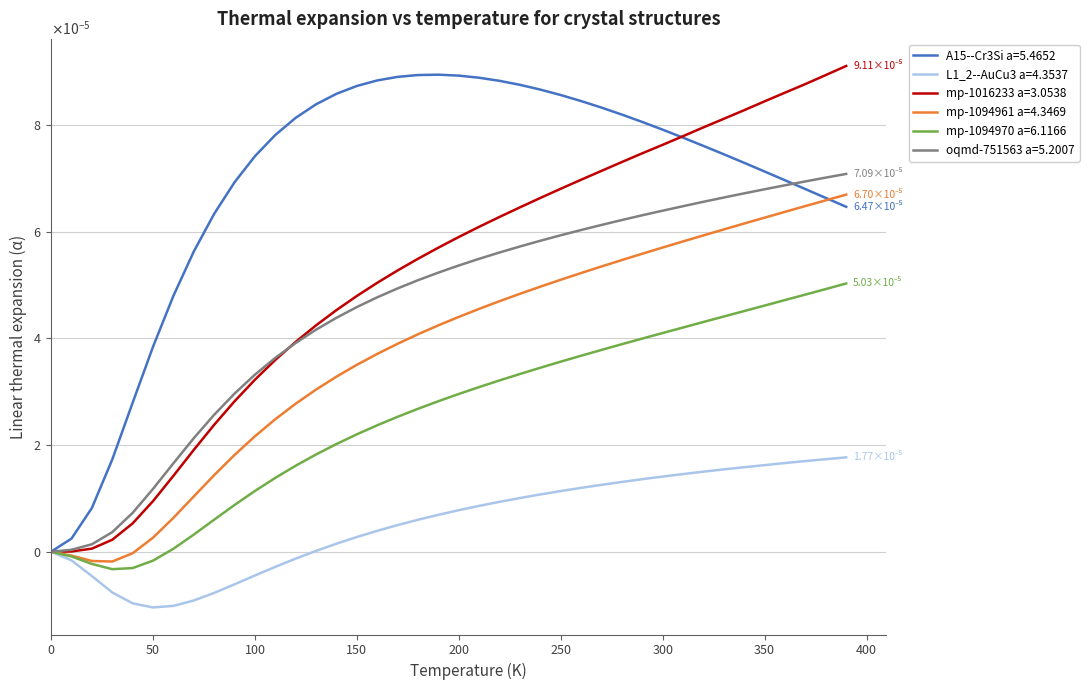

What are all the series names shown in the legend?

A15--Cr3Si a=5.4652, L1_2--AuCu3 a=4.3537, mp-1016233 a=3.0538, mp-1094961 a=4.3469, mp-1094970 a=6.1166, oqmd-751563 a=5.2007